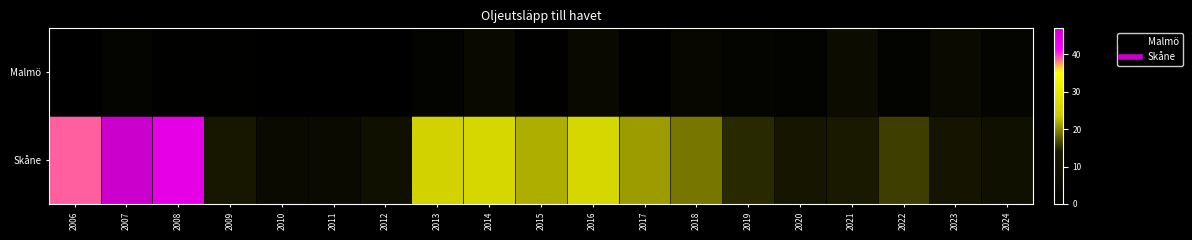

At which category is the sum across all series the highest?

2007